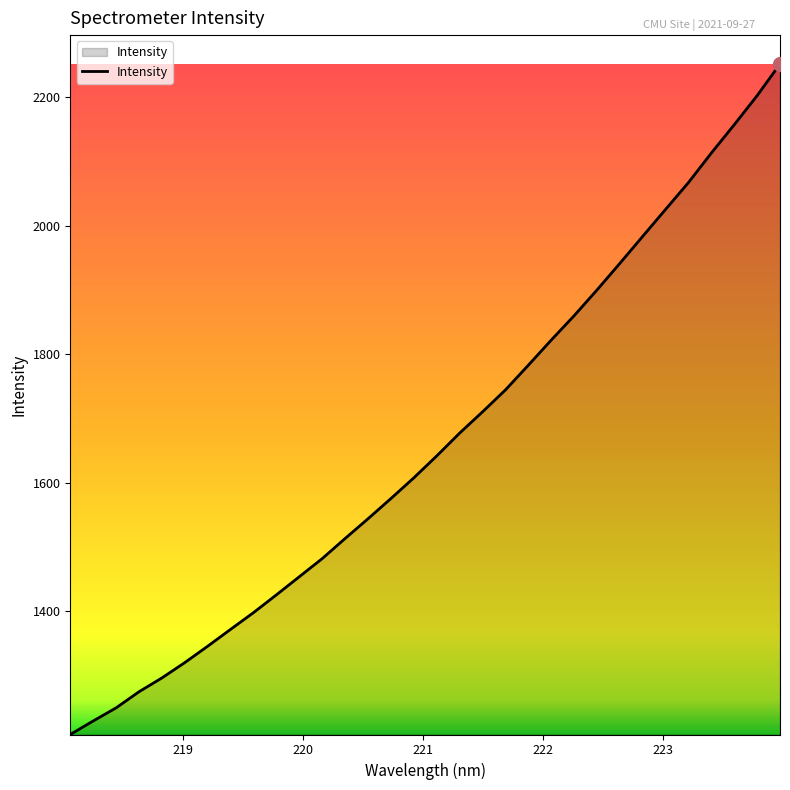

What is the difference between the maximum and minimum values?

1044.4